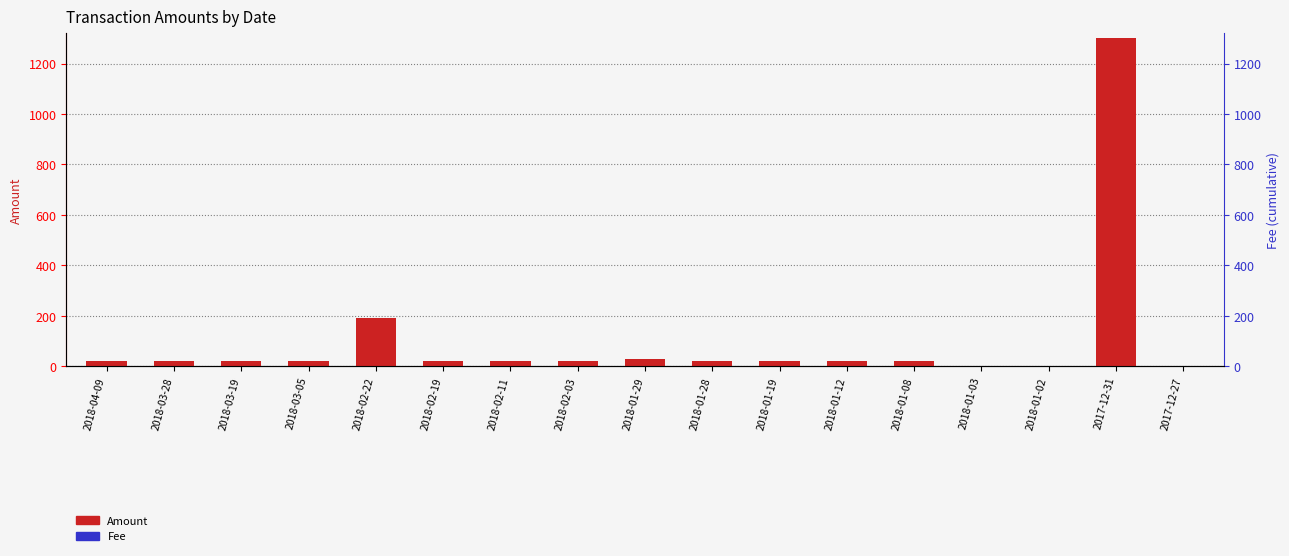

The Amount series shows 20.3 at 2018-01-19. True or false?

True